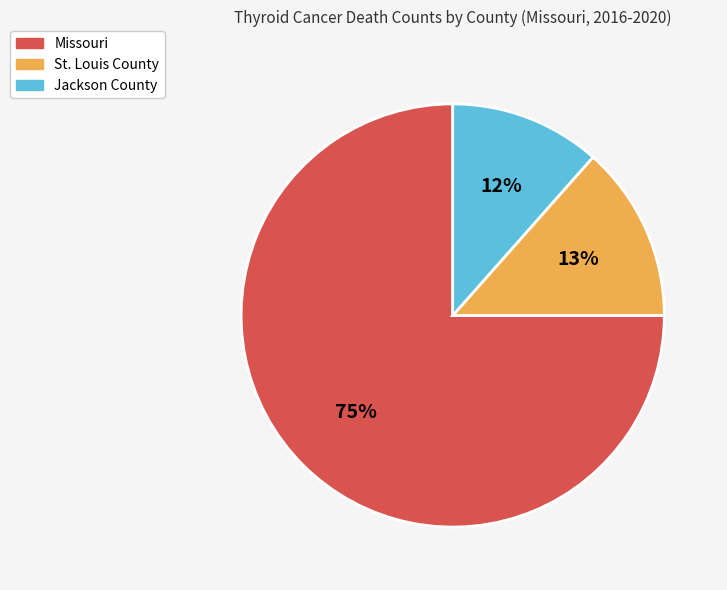

To the nearest percent, what is the average slice percentage?

33%